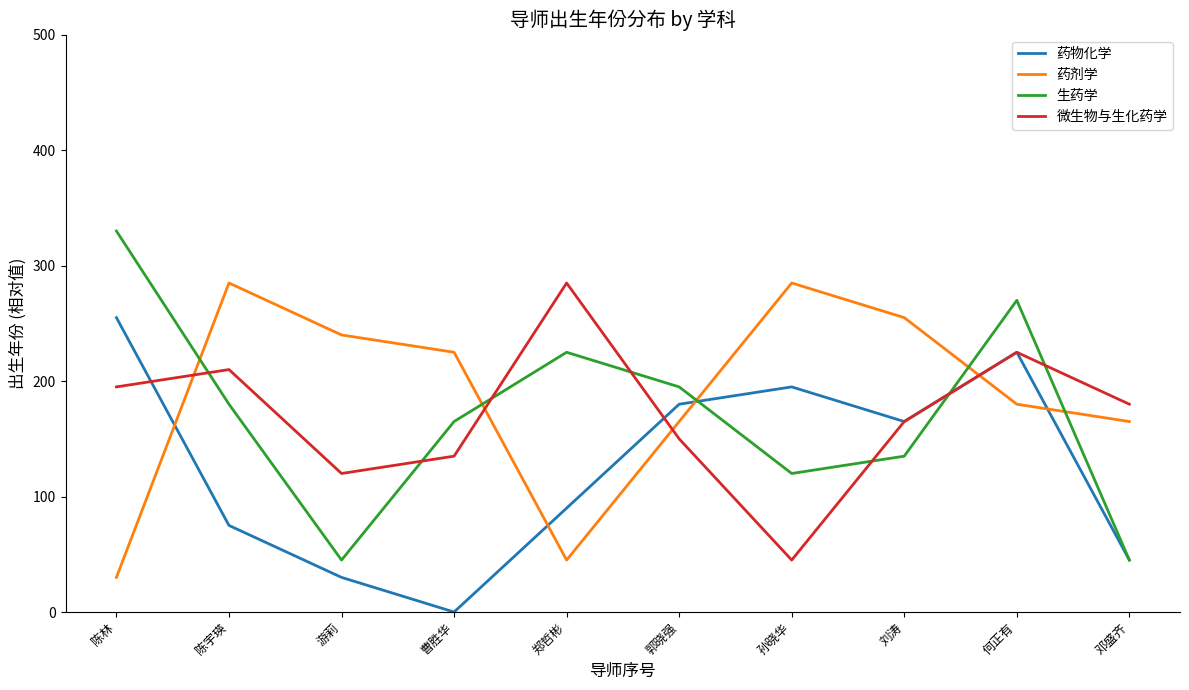

Which series has the largest total across all categories?

药剂学